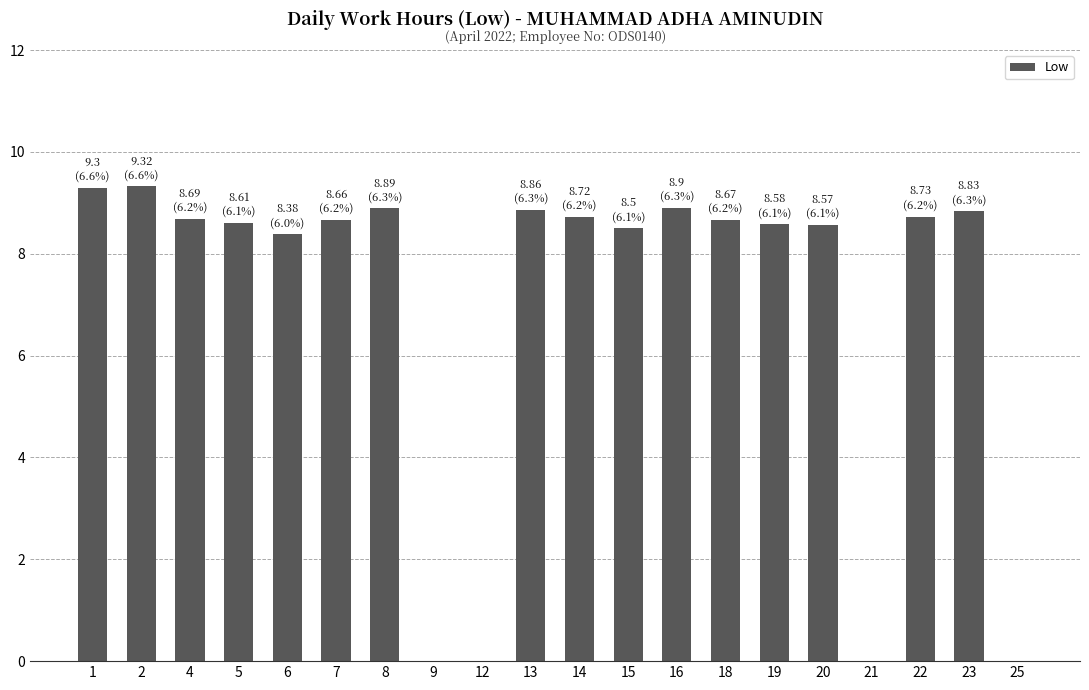

What is the sum of the values at 12 and 19?

8.6